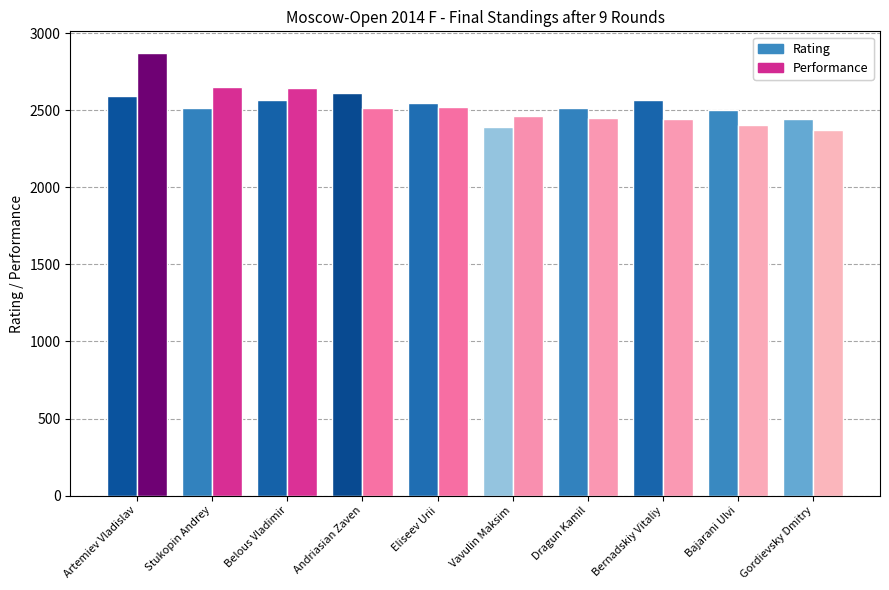

Rank the series at Stukopin Andrey from highest to lowest value.

Performance, Rating